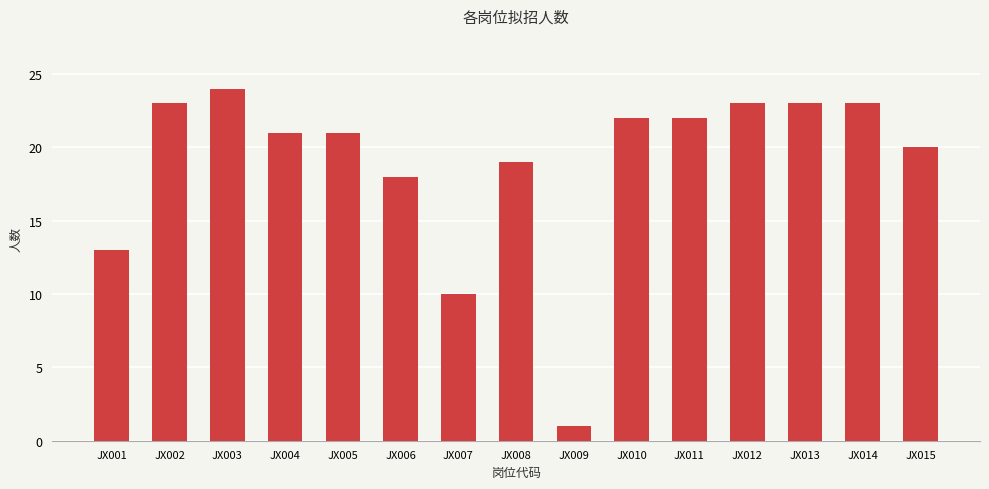

What is the sum of all values?

283